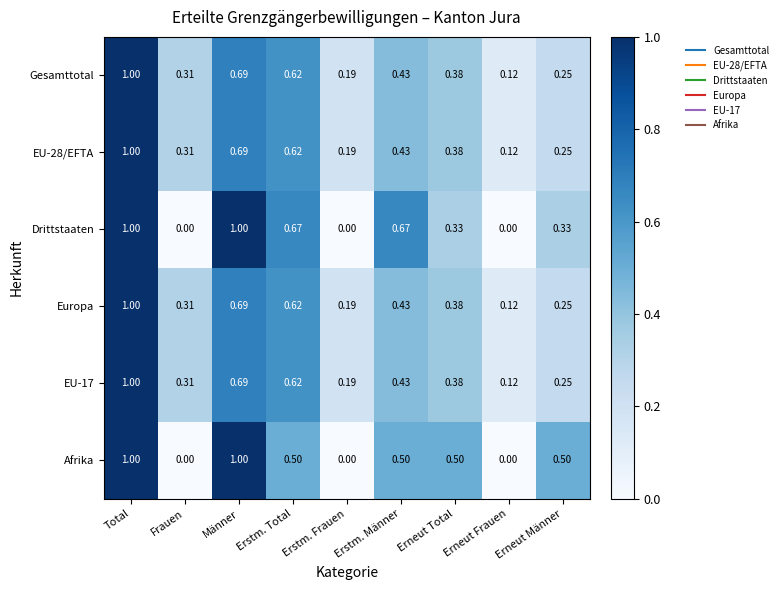

At which label does EU-28/EFTA reach its peak?

Total